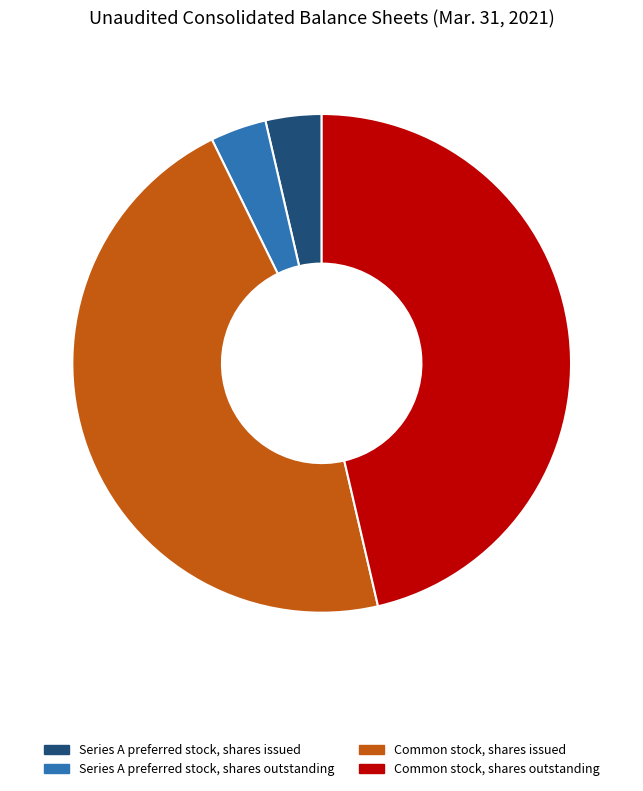

Is it true that Common stock, shares outstanding is 46% of the pie?

True